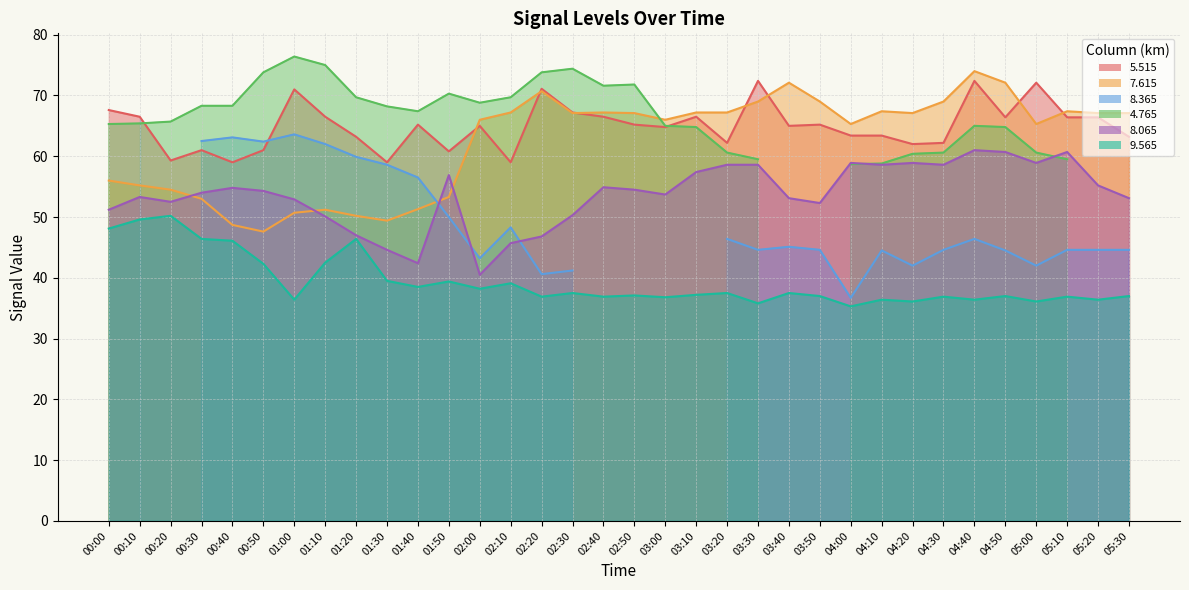

How many values in the   8.065 series exceed 54?

17